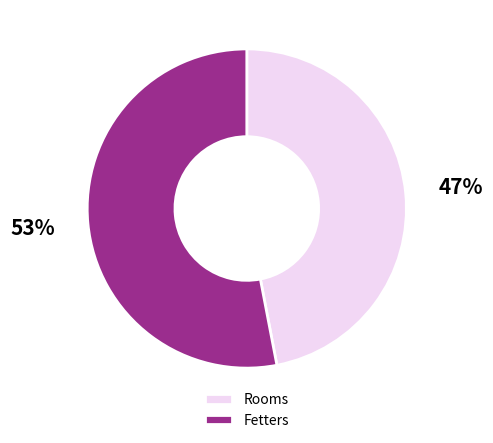

Which slice represents more than half of the pie?

Fetters